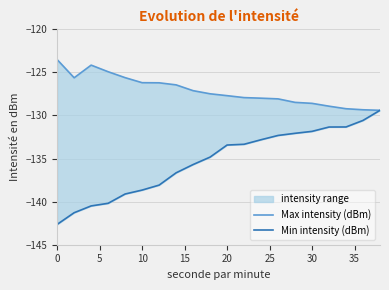

Reading left to right, list all the values displayed in this chart.

Max intensity (dBm): -123.5	-125.6	-124.2	-124.9	-125.6	-126.2	-126.2	-126.4	-127.1	-127.5	-127.7	-127.9	-128.0	-128.1	-128.5	-128.6	-128.9	-129.2	-129.3	-129.4
Min intensity (dBm): -142.6	-141.3	-140.5	-140.2	-139.1	-138.7	-138.1	-136.7	-135.7	-134.8	-133.4	-133.3	-132.8	-132.3	-132.1	-131.8	-131.3	-131.3	-130.6	-129.4